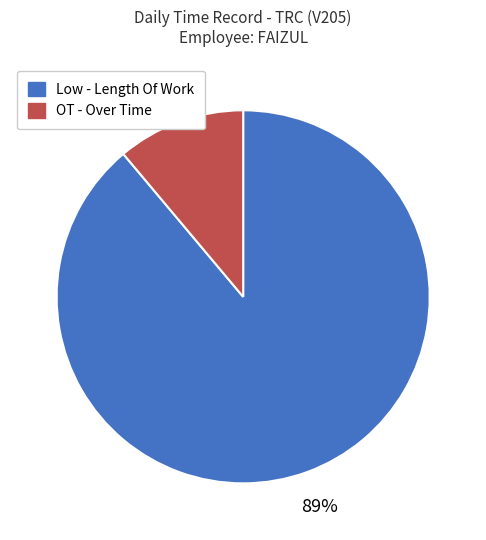

Between OT - Over Time and Low - Length Of Work, which is larger?

Low - Length Of Work